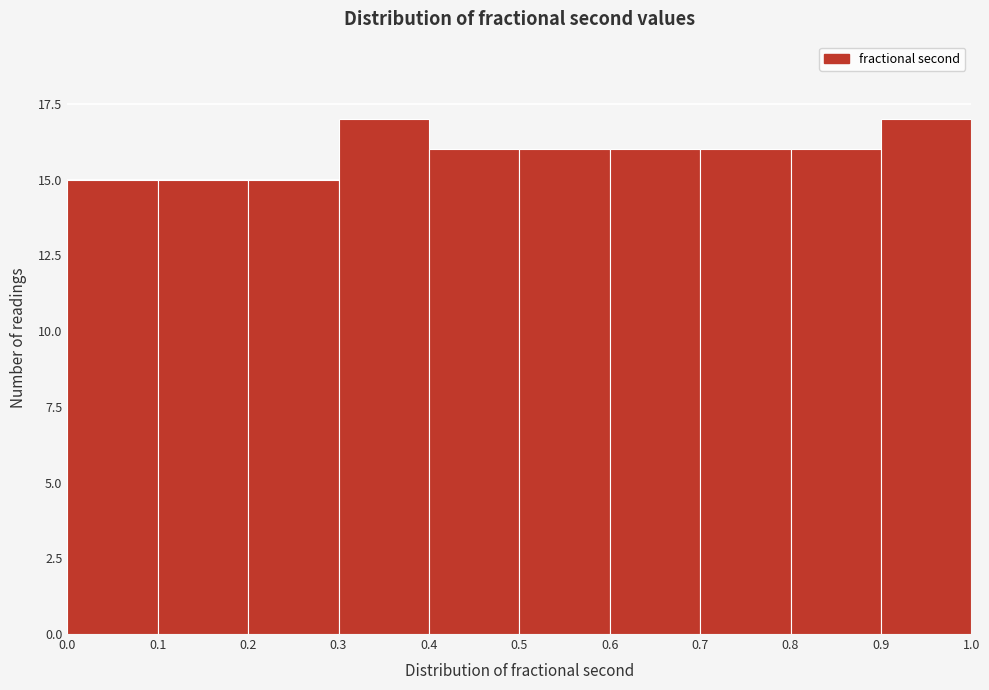

How tall is the bar that spans 0.8 to 0.9 on the x-axis? The values are not printed on the chart, so give them approximately, as read against the axis.

16